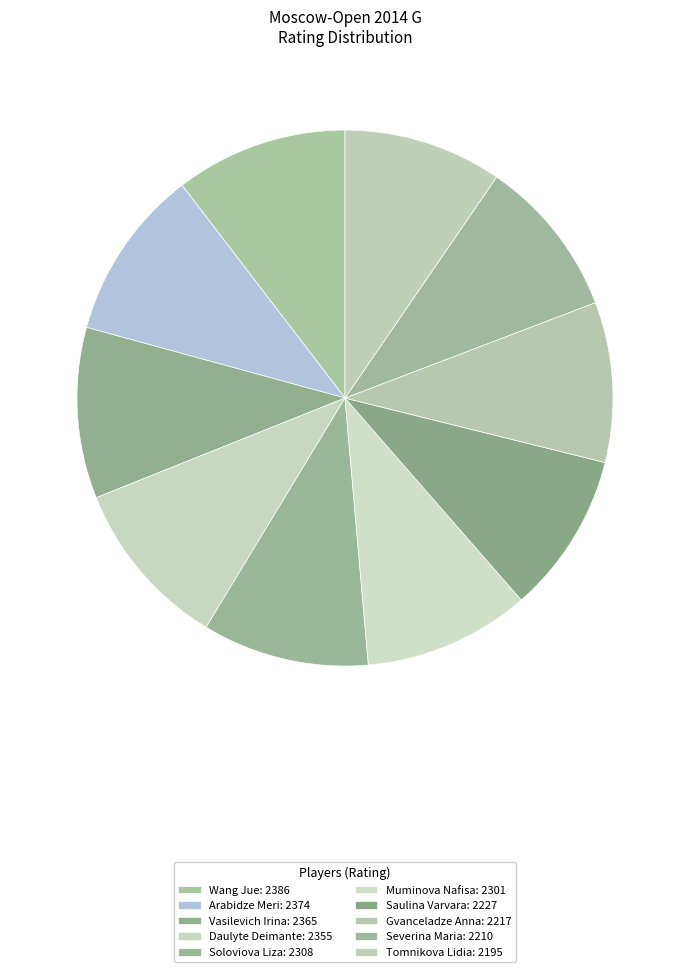

Count the number of slices in the pie.

10